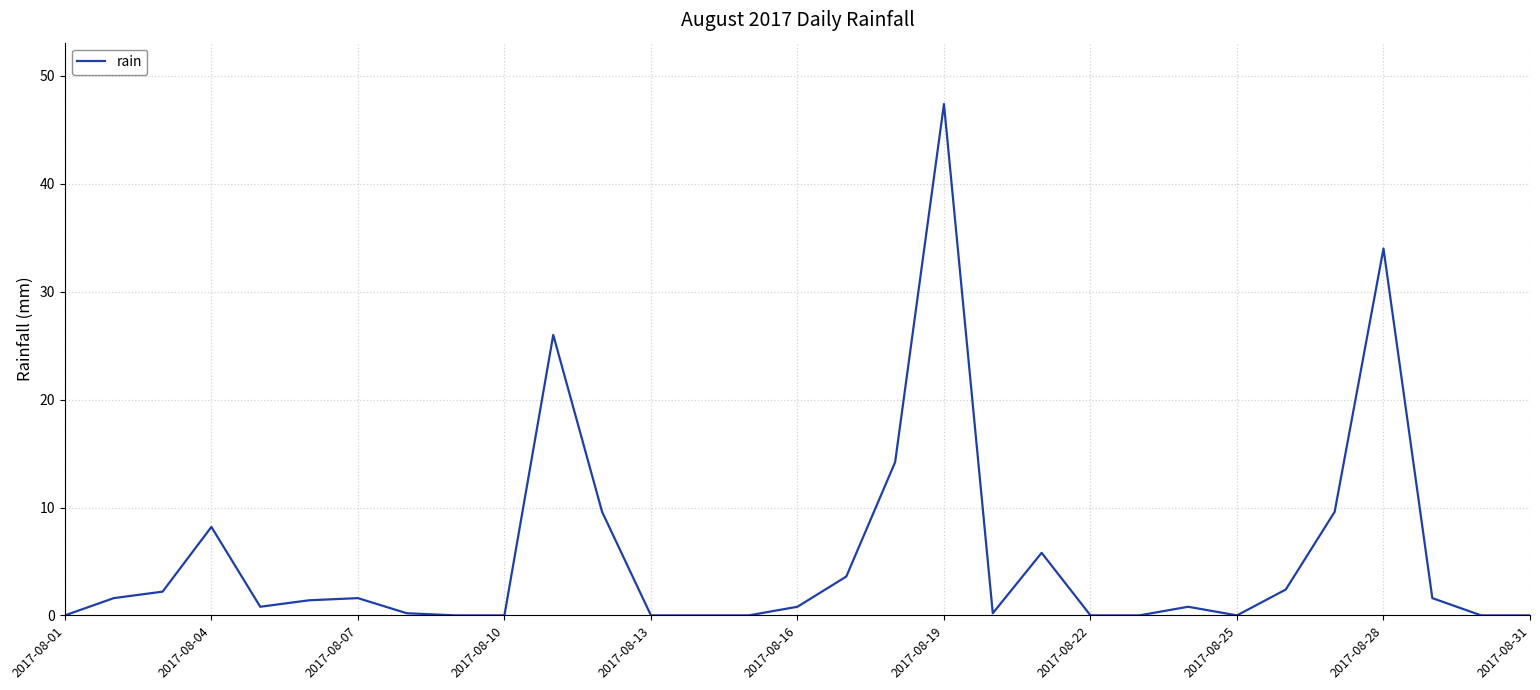

What is the difference between the maximum and minimum values?

47.4